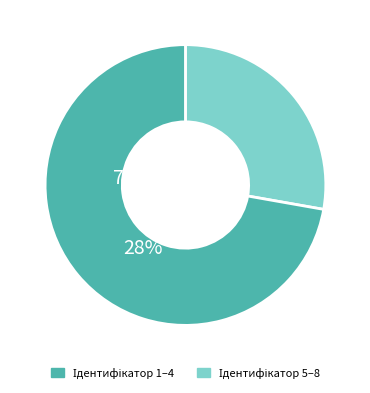

Is there any slice that represents more than half of the pie?

Yes